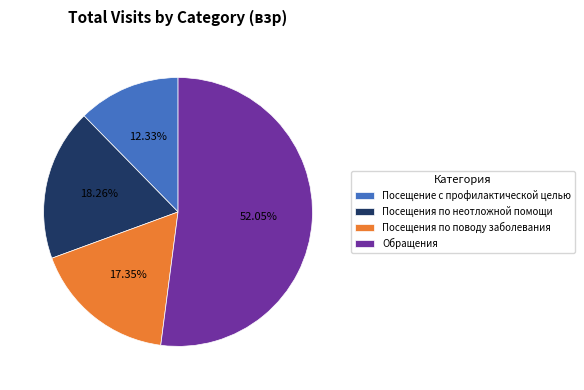

Rank the categories by value from lowest to highest.

Посещение с профилактической целью, Посещения по поводу заболевания, Посещения по неотложной помощи, Обращения